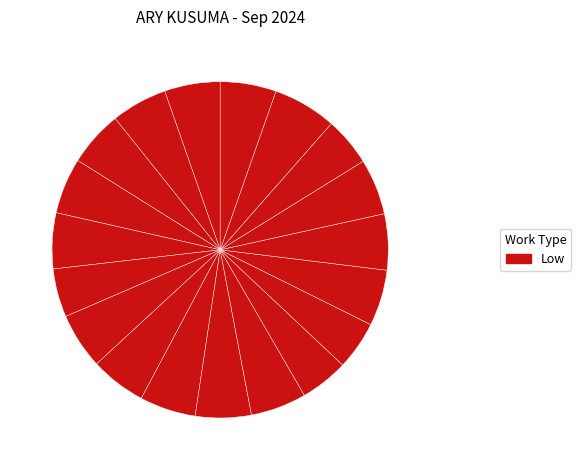

Count the number of slices in the pie.

19